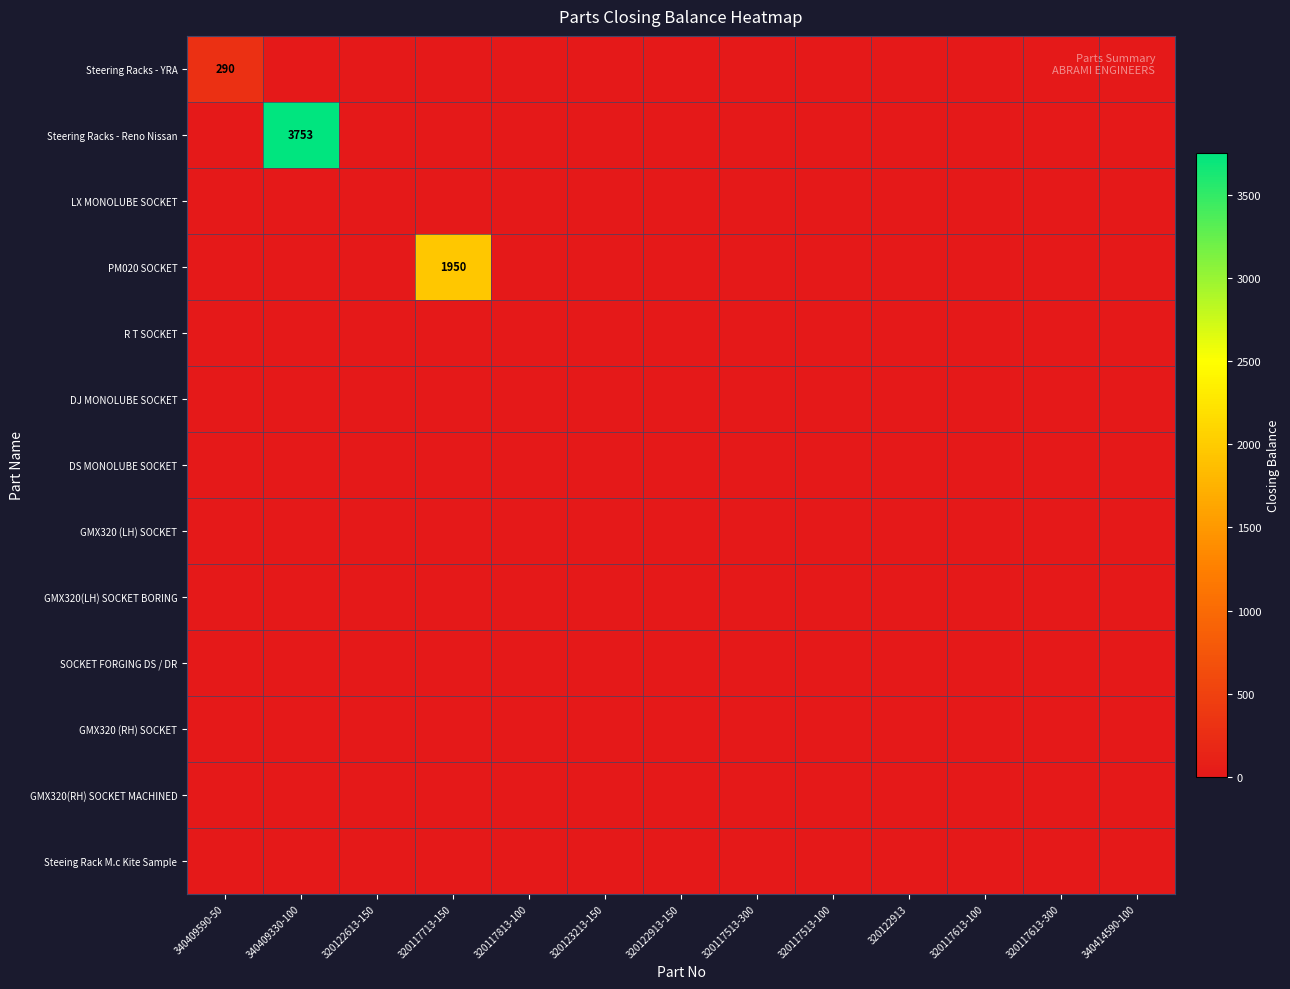

Which series changed the most between 340409330-100 and 320117513-300?

Steering Racks - Reno Nissan